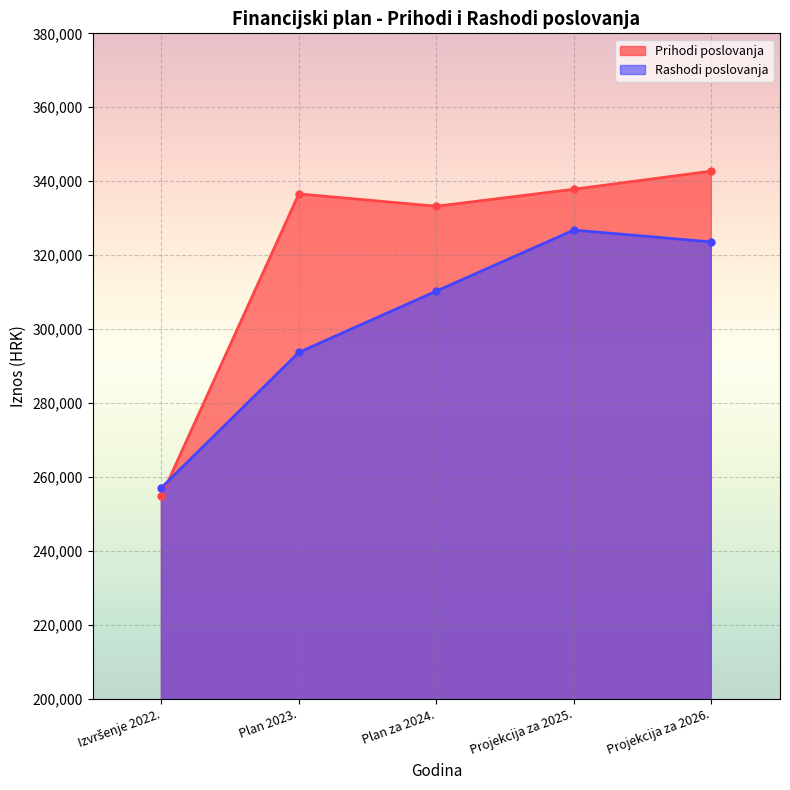

What is the lowest value of the Rashodi poslovanja series?

257069